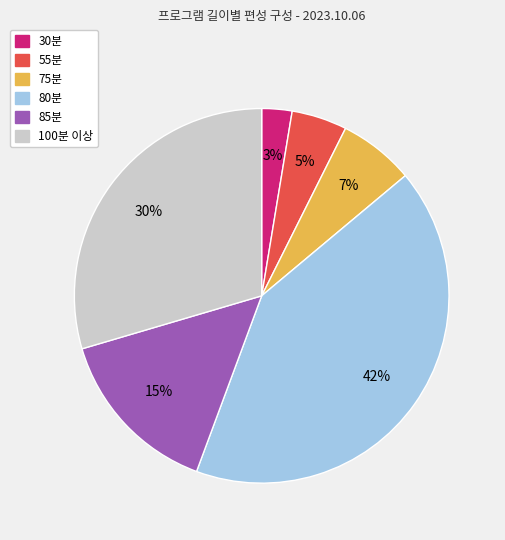

Is there a majority slice in this chart?

No